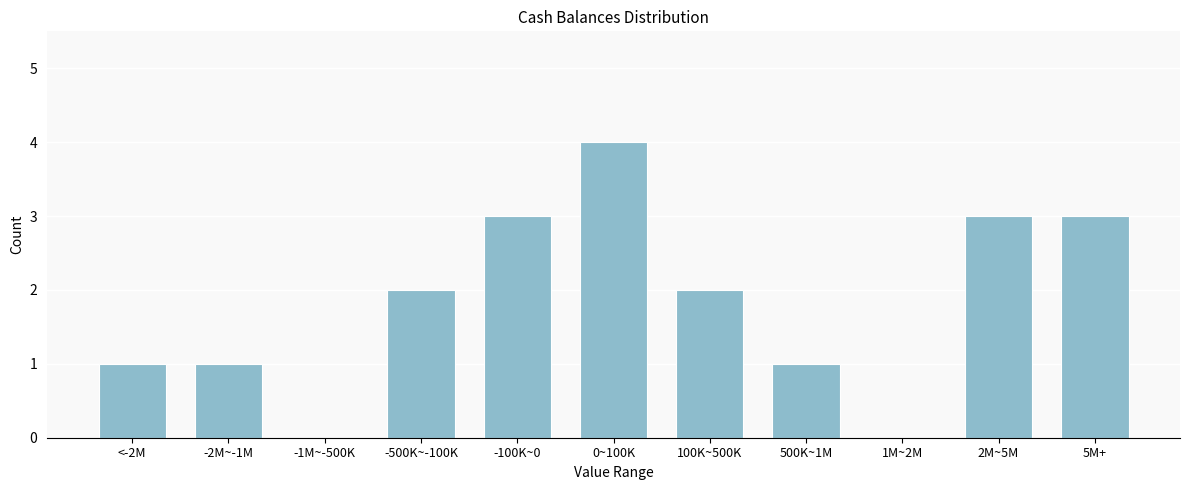

Reading left to right, list all the values displayed in this chart.

<-2M=1	-2M~-1M=1	-1M~-500K=0	-500K~-100K=2	-100K~0=3	0~100K=4	100K~500K=2	500K~1M=1	1M~2M=0	2M~5M=3	5M+=3